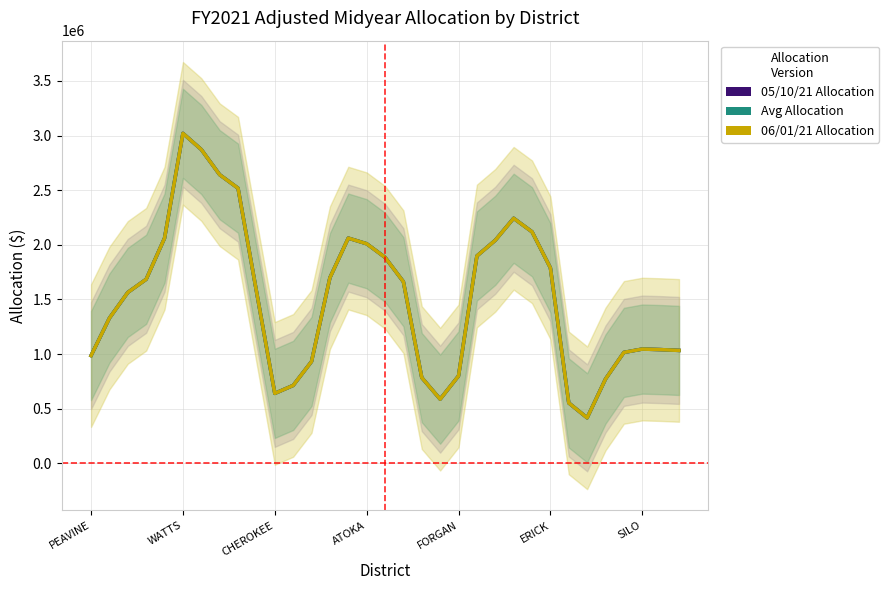

Which series changed the most between 14 and 27?

05/10/21 Allocation